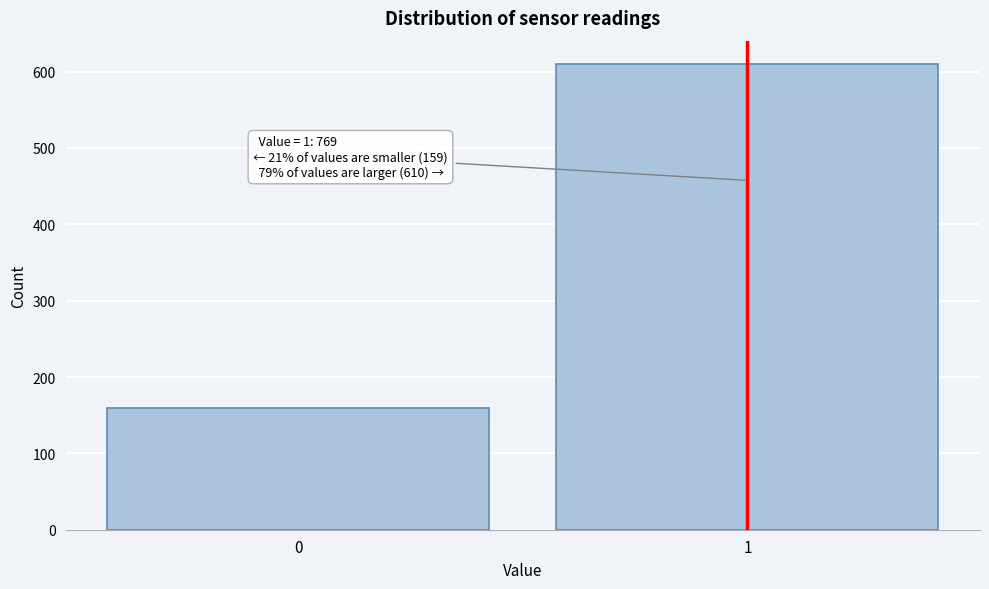

Reading left to right, list all the values displayed in this chart.

159	610